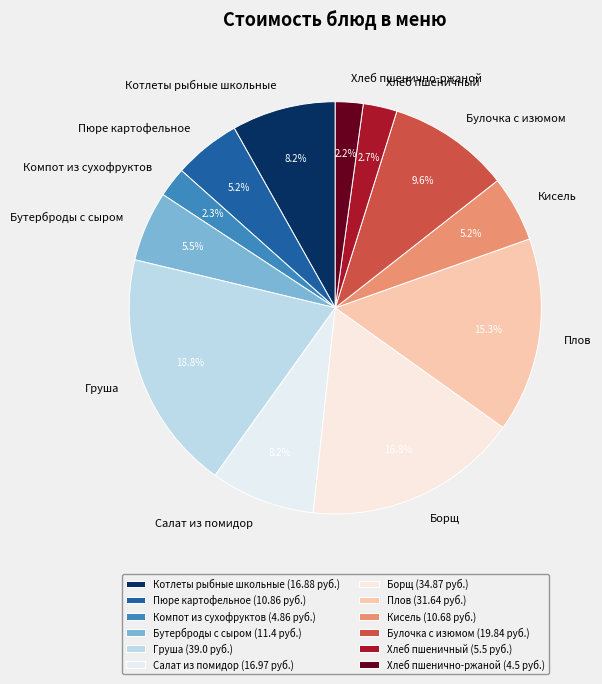

Approximately how many times larger is the value at Груша compared to Булочка с изюмом?

2.0